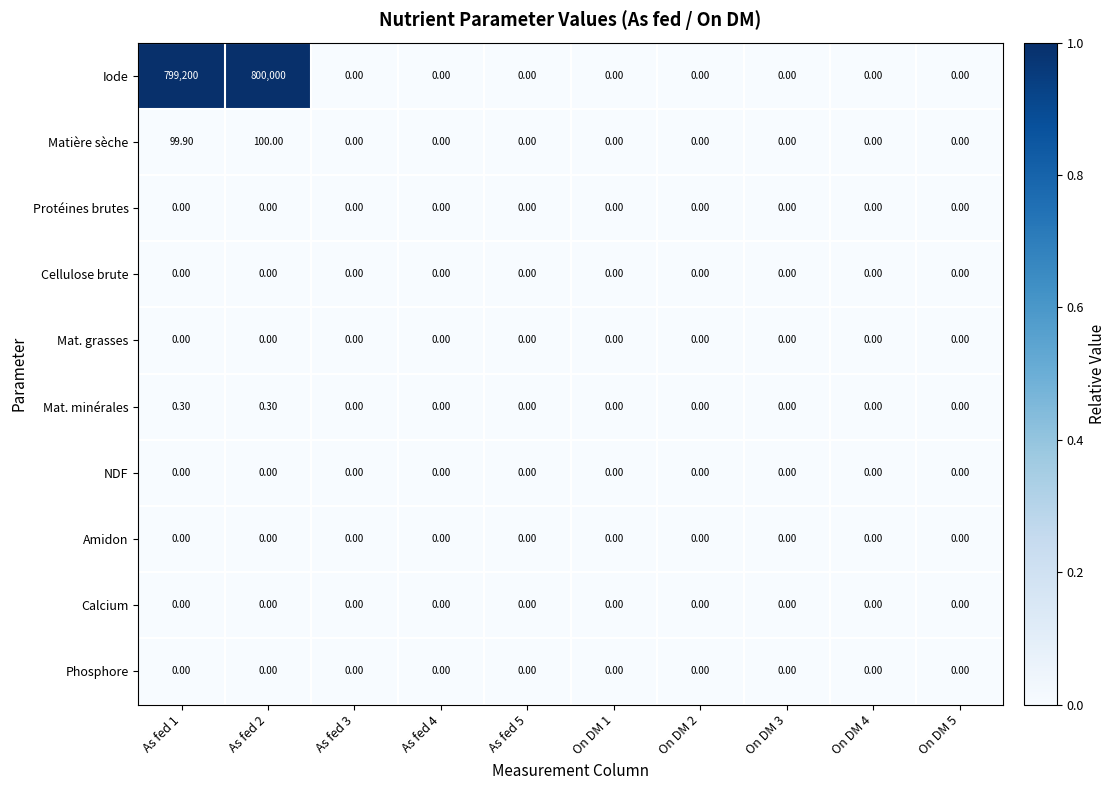

Which series has the largest range (max minus min)?

Iode